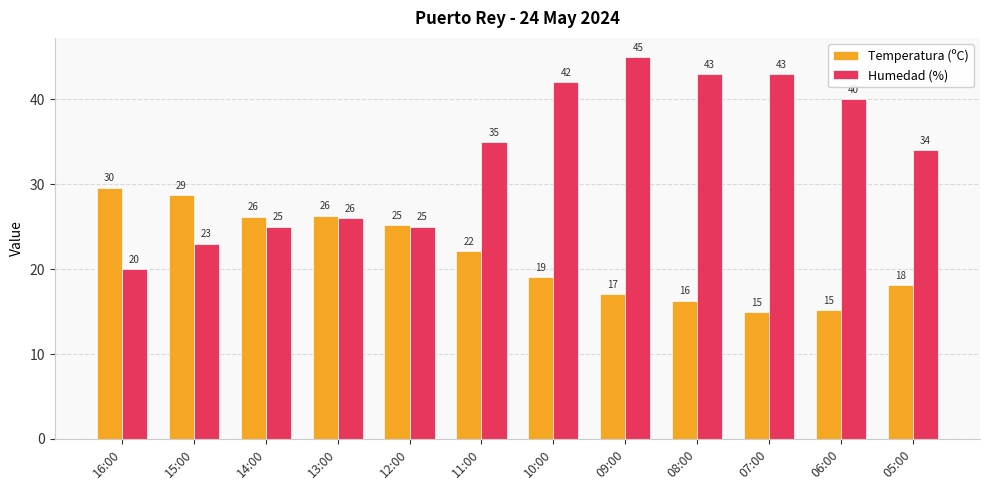

How many bars are there in total?

24